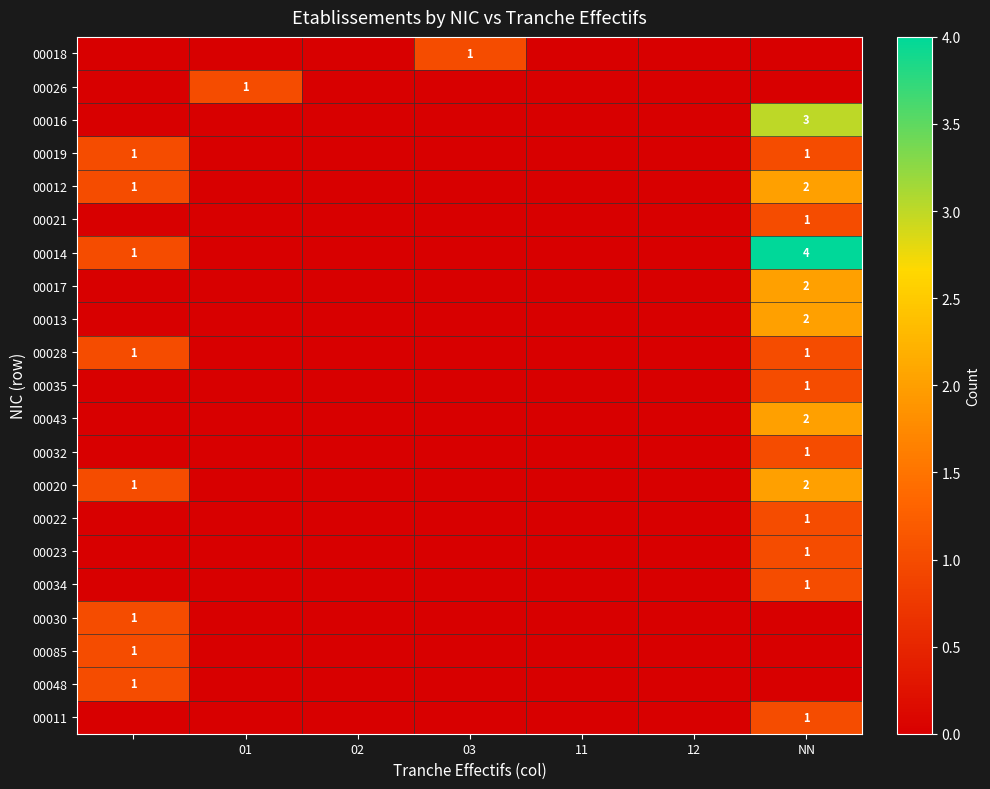

True or false: 00011 has a value of 0 at 01.

True